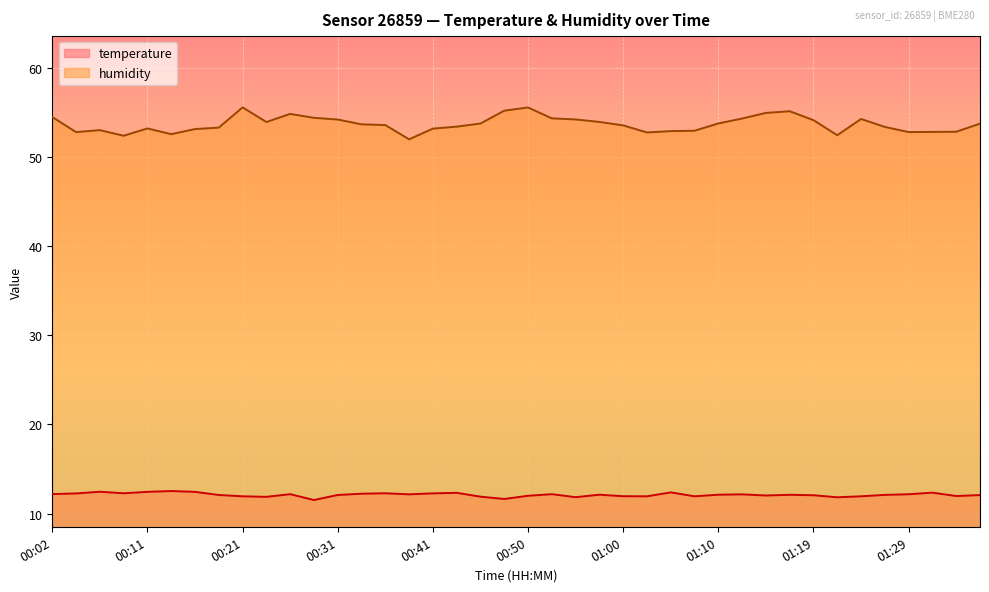

Reading left to right, transcribe all the data shown in this chart.

temperature: 00:02=12.2	00:04=12.3	00:07=12.4	00:09=12.3	00:11=12.4	00:14=12.5	00:16=12.4	00:19=12.1	00:21=11.9	00:24=11.9	00:26=12.2	00:28=11.5	00:31=12.1	00:33=12.2	00:36=12.3	00:38=12.2	00:41=12.3	00:43=12.3	00:45=11.9	00:48=11.6	00:50=12.0	00:53=12.2	00:55=11.8	00:58=12.1	01:00=11.9	01:02=11.9	01:05=12.4	01:07=11.9	01:10=12.1	01:12=12.2	01:15=12.0	01:17=12.1	01:19=12.1	01:22=11.8	01:24=11.9	01:27=12.1	01:29=12.2	01:32=12.3	01:34=12.0	01:36=12.1
humidity: 00:02=54.5	00:04=52.8	00:07=53.0	00:09=52.4	00:11=53.2	00:14=52.6	00:16=53.1	00:19=53.3	00:21=55.6	00:24=53.9	00:26=54.9	00:28=54.4	00:31=54.2	00:33=53.7	00:36=53.6	00:38=52.0	00:41=53.2	00:43=53.4	00:45=53.8	00:48=55.2	00:50=55.6	00:53=54.4	00:55=54.2	00:58=54.0	01:00=53.6	01:02=52.8	01:05=52.9	01:07=53.0	01:10=53.8	01:12=54.3	01:15=55.0	01:17=55.1	01:19=54.1	01:22=52.5	01:24=54.3	01:27=53.4	01:29=52.8	01:32=52.8	01:34=52.9	01:36=53.8